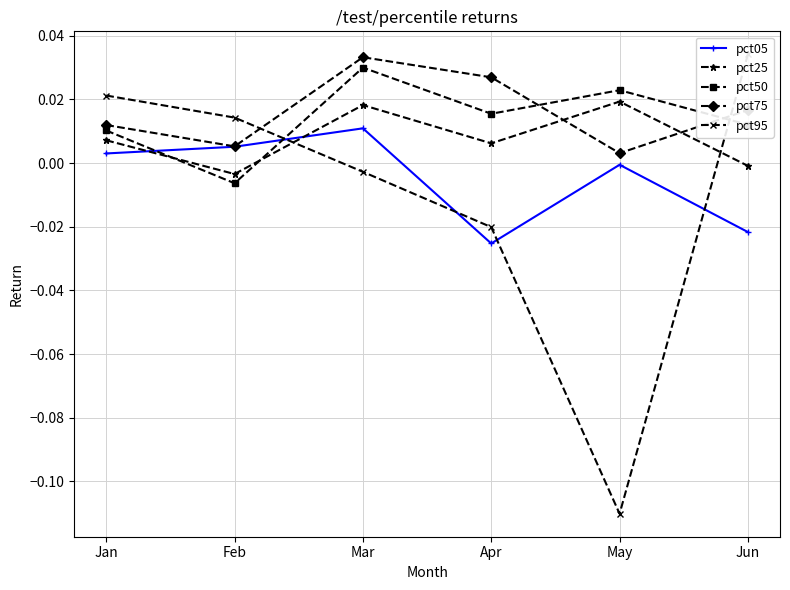

Which series has the widest spread of values?

pct95